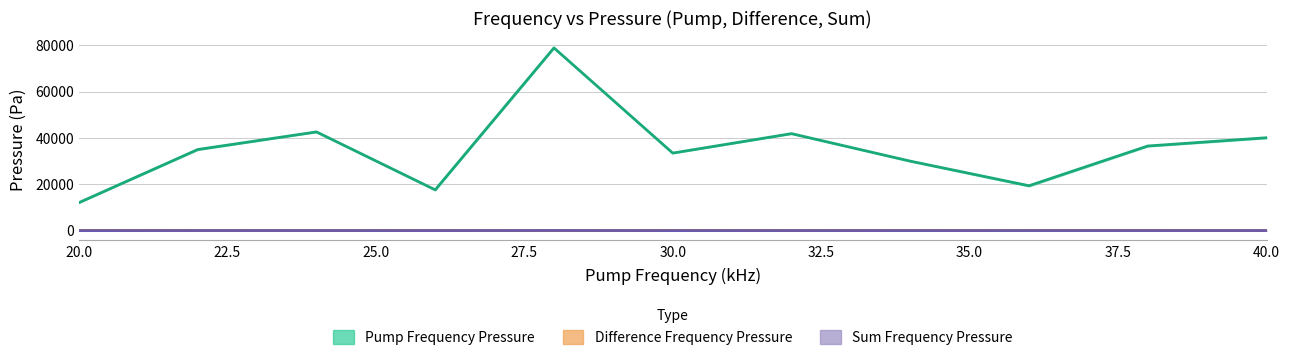

How many values in the Pump P_mean series exceed 34998?

6